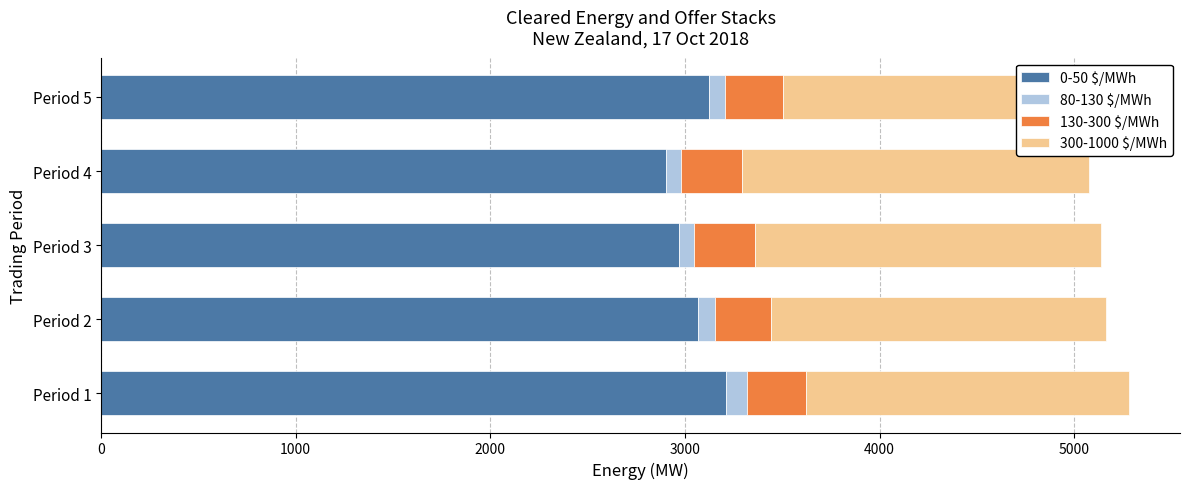

Count the number of data series in this chart.

4